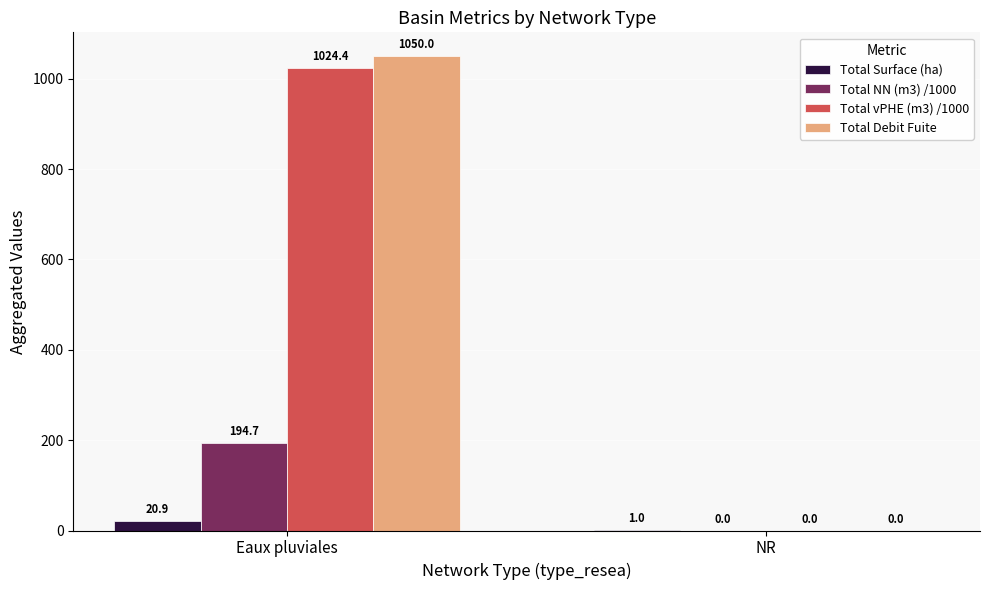

Which series has the widest spread of values?

Total Debit Fuite